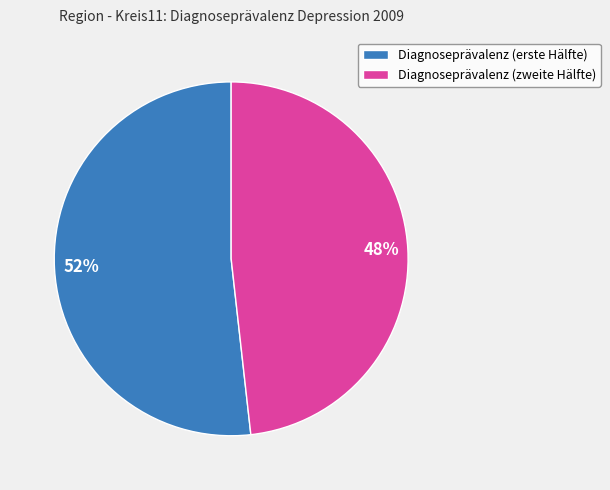

What is the smallest slice in the pie chart?

Diagnoseprävalenz (zweite Hälfte)